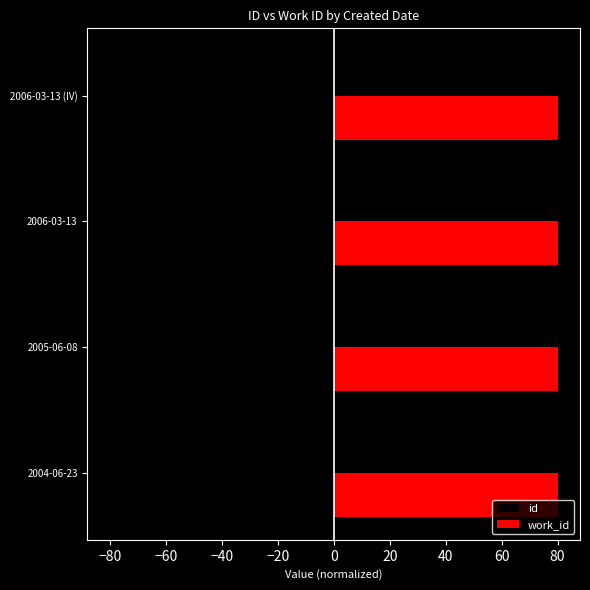

Is it true that work_id equals 80.0 at 2005-06-08?

True